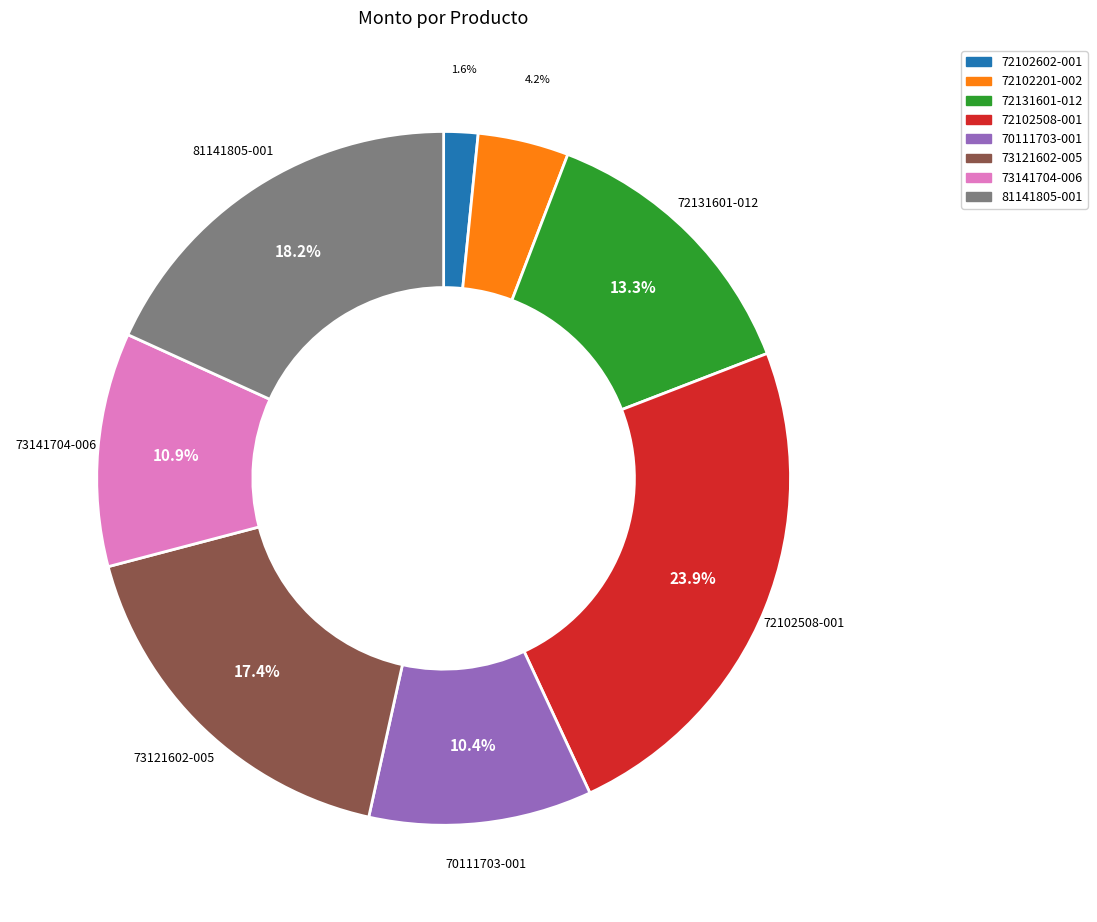

Count the number of slices in the pie.

8